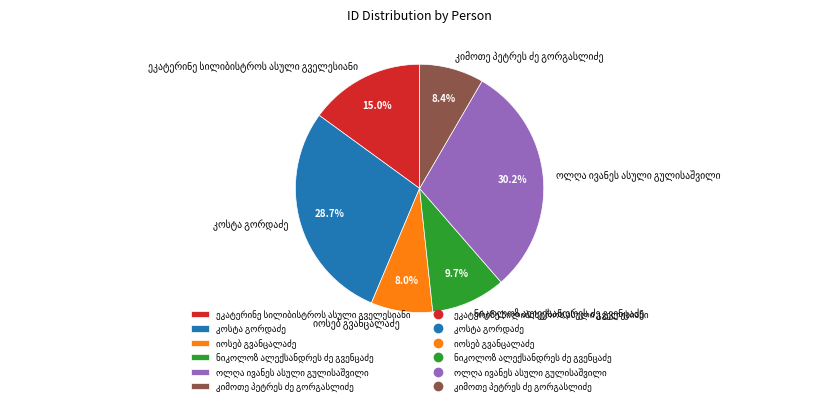

Does any single category account for the majority?

No